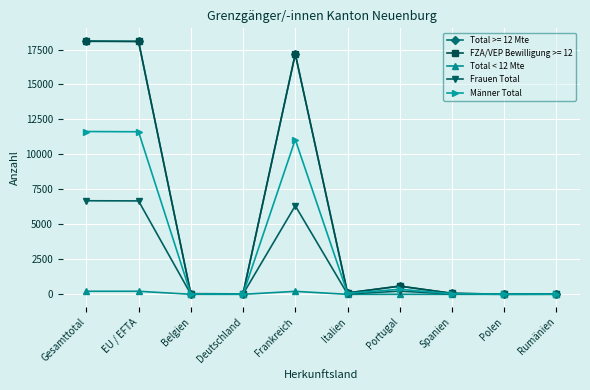

The value of FZA/VEP Bewilligung >= 12 at EU / EFTA is 18079. True or false?

True